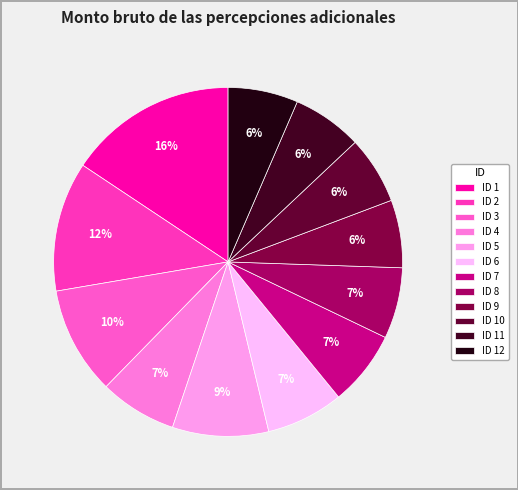

Count the number of slices in the pie.

12